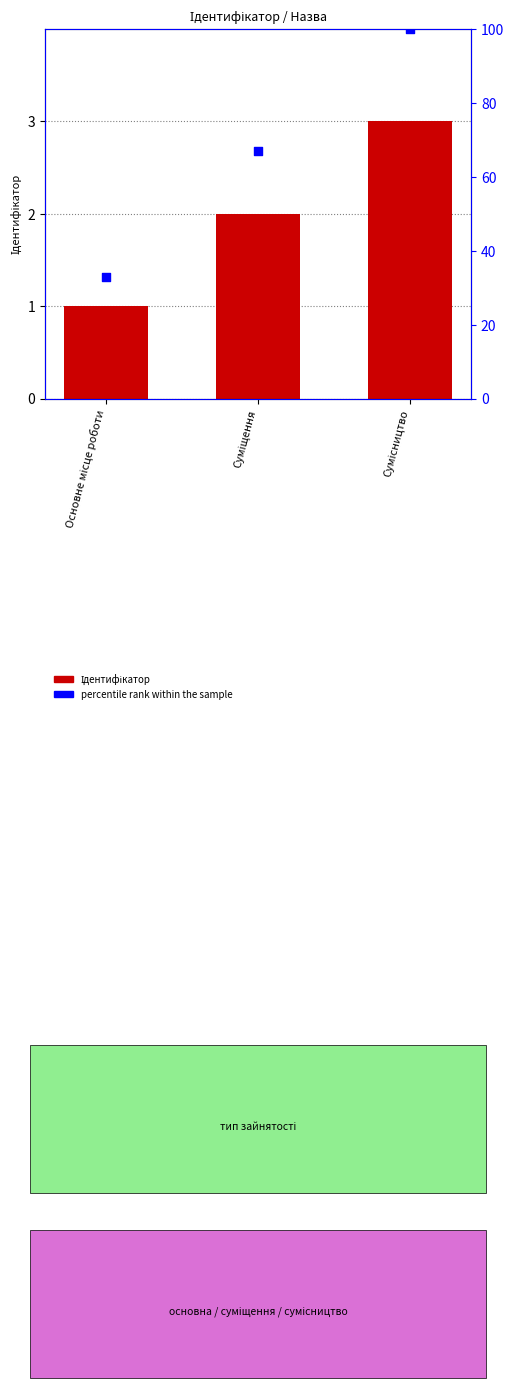

Which series has the widest spread of Y values?

percentile rank within the sample